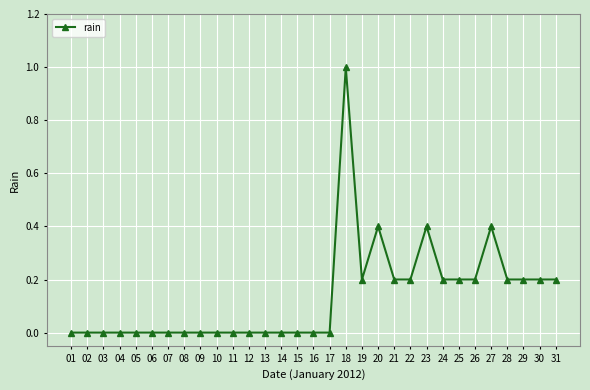

True or false: the data has more than 2 interior local peaks.

True